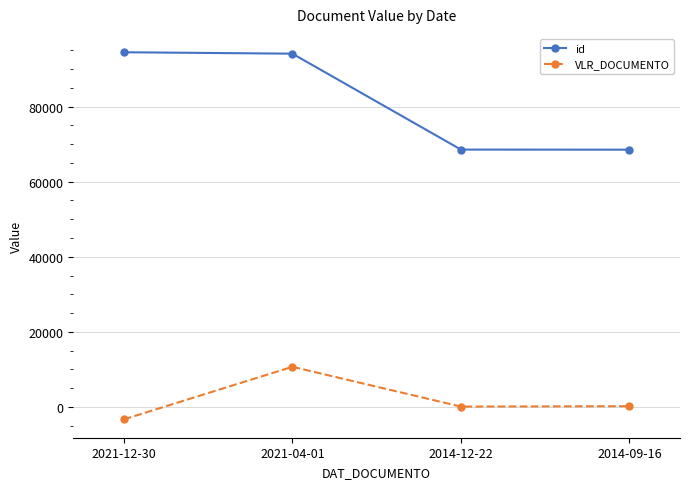

What is the maximum value for id?

94474.0